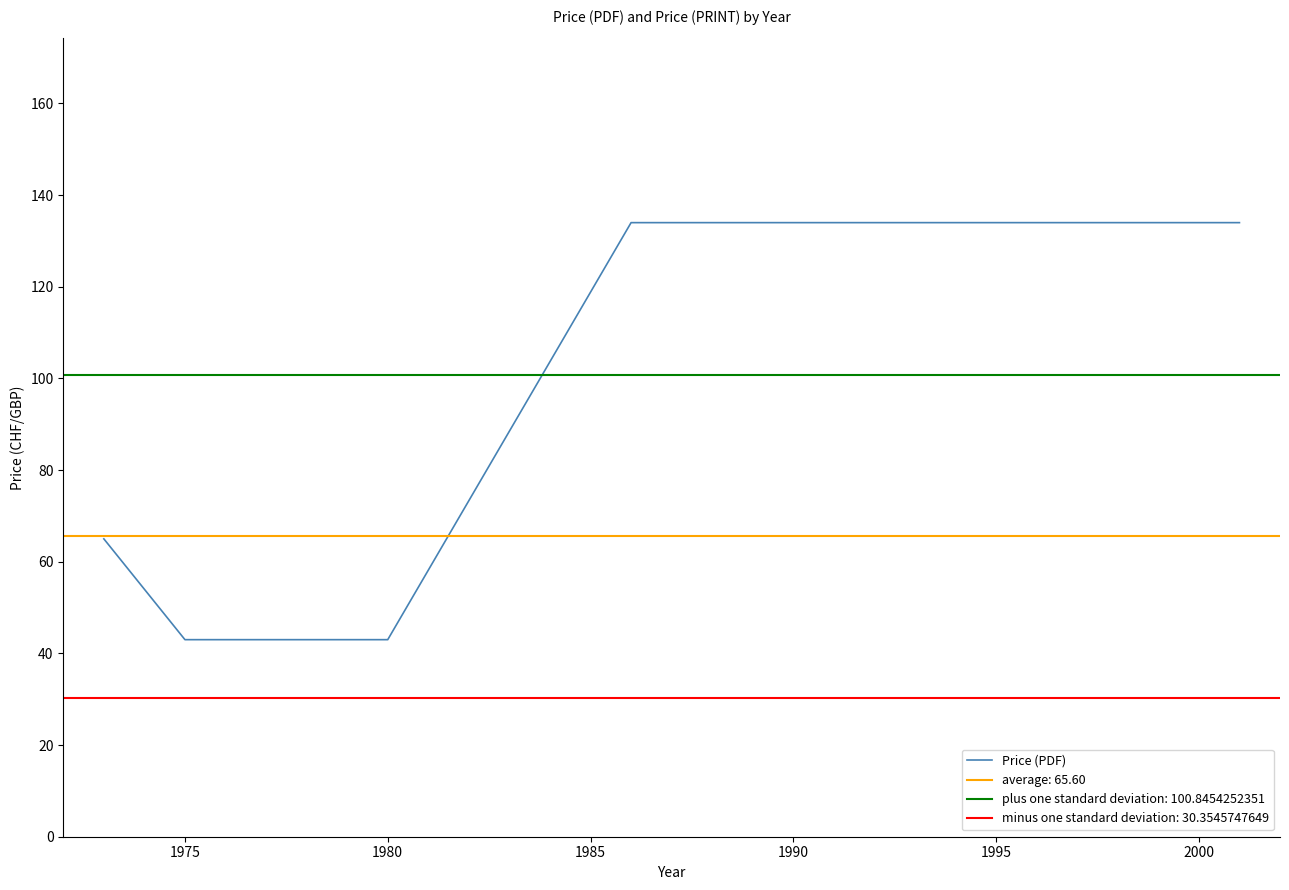

The chart shows a value of 99 at 1970. True or false?

False